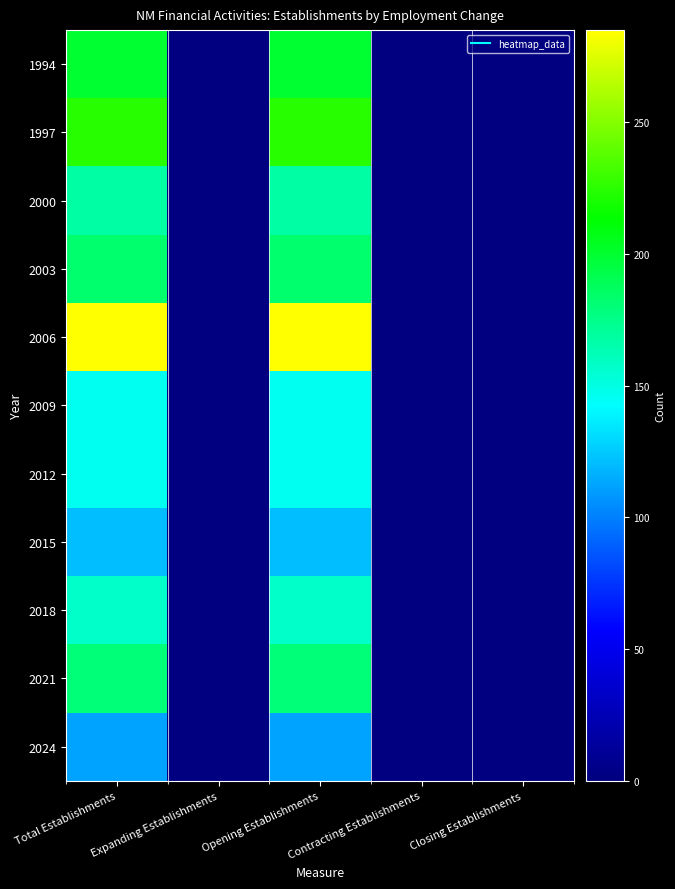

At how many categories does at least one series exceed 83?

2